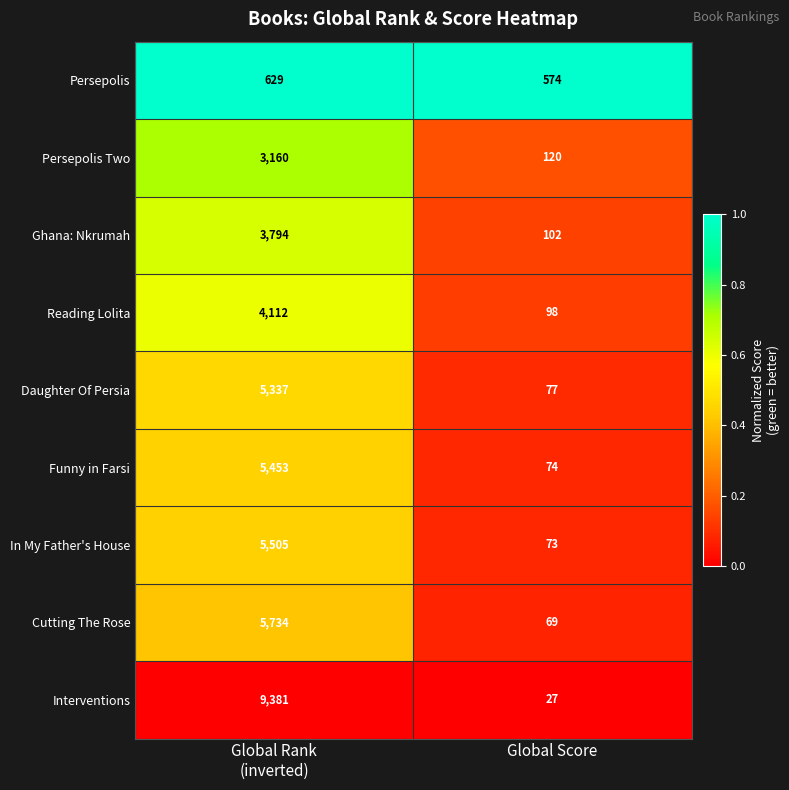

At which category does the chart reach its peak across all series?

Global Rank
(inverted)